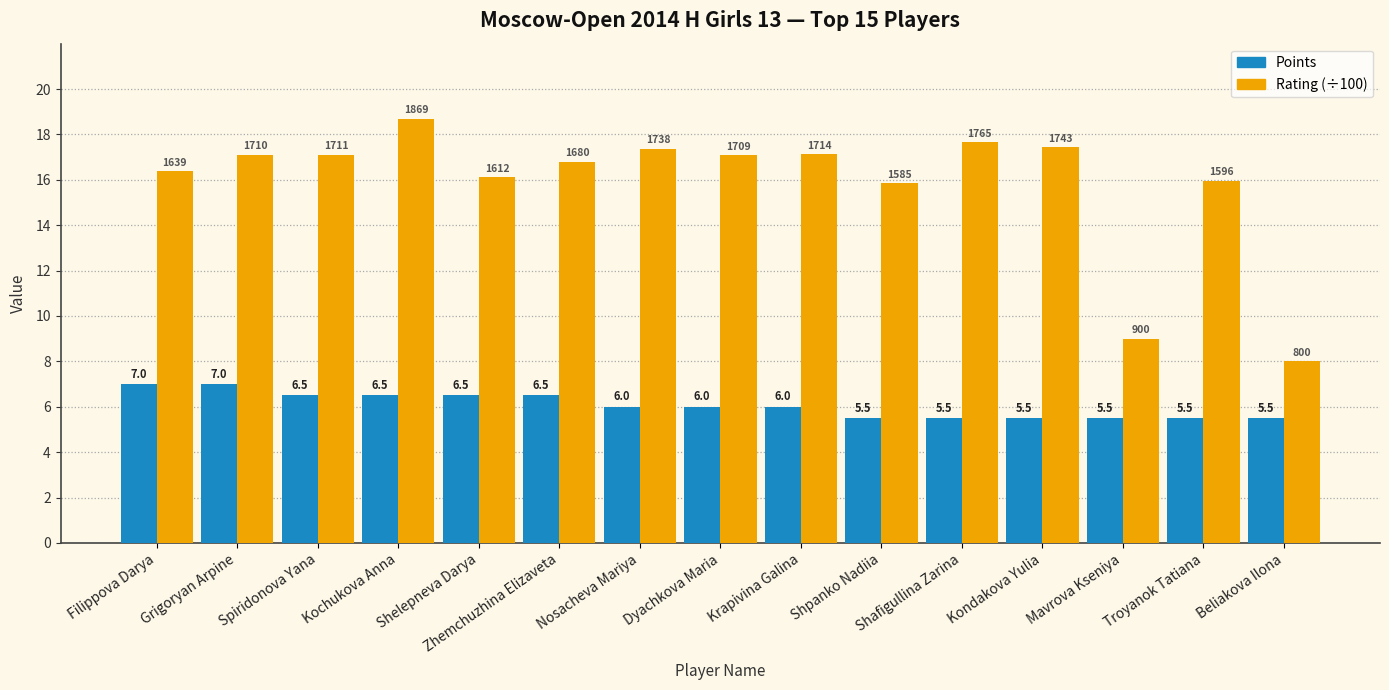

Which category has the lowest value in the Rating (÷100) series?

Beliakova Ilona